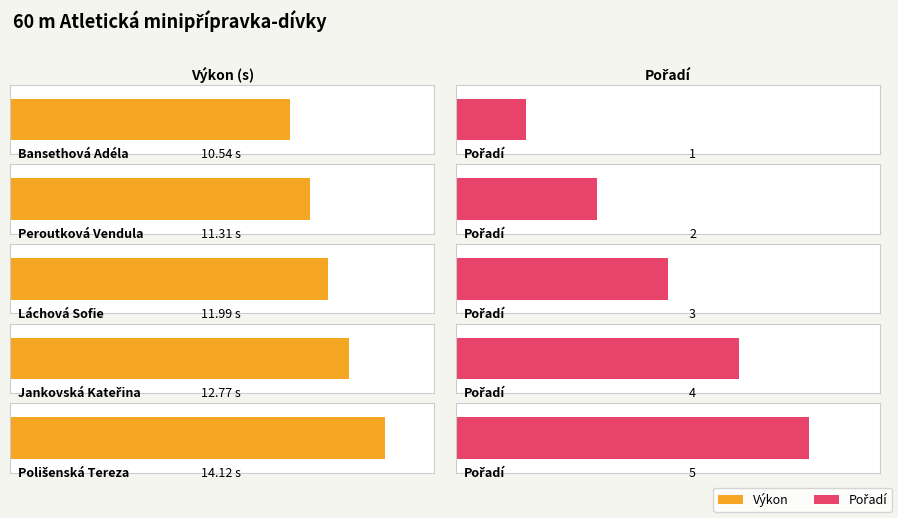

The value of Výkon at Bansethová Adéla is 10.5. True or false?

True